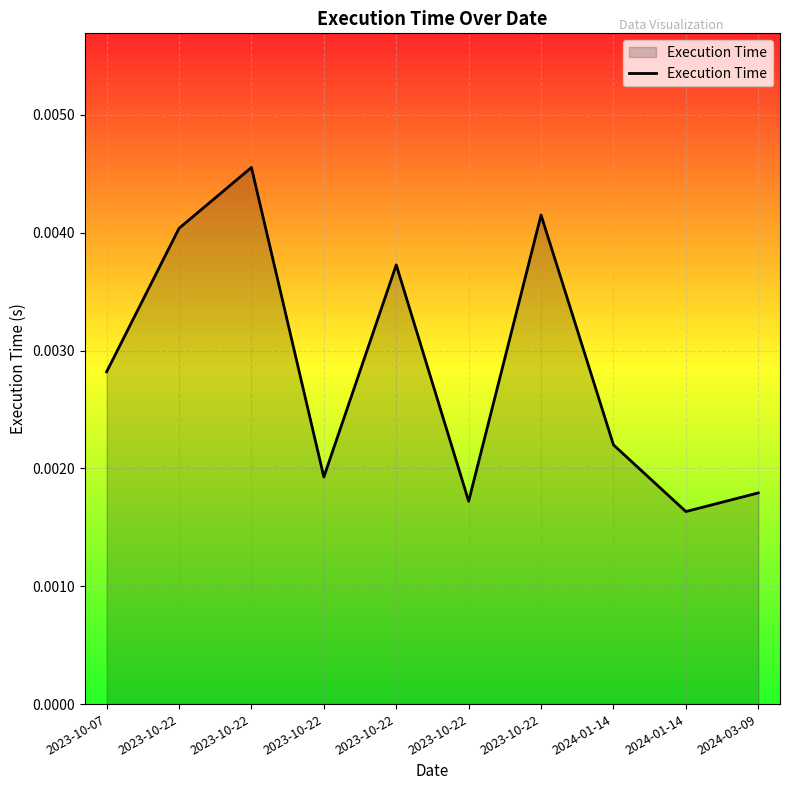

How many lines are shown in the chart?

1